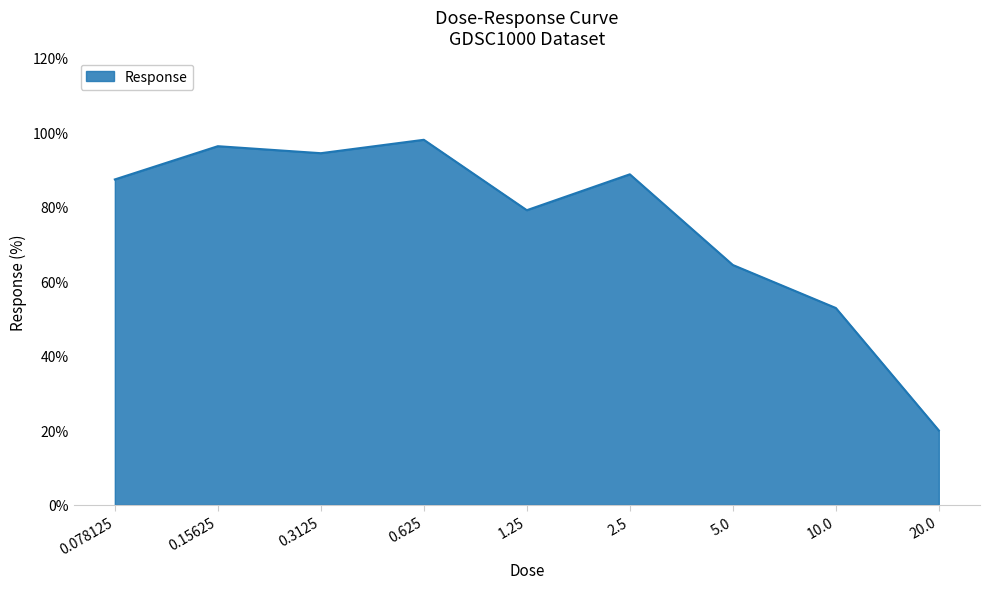

What is the ratio of the value at 1.25 to the value at 0.3125?

0.8